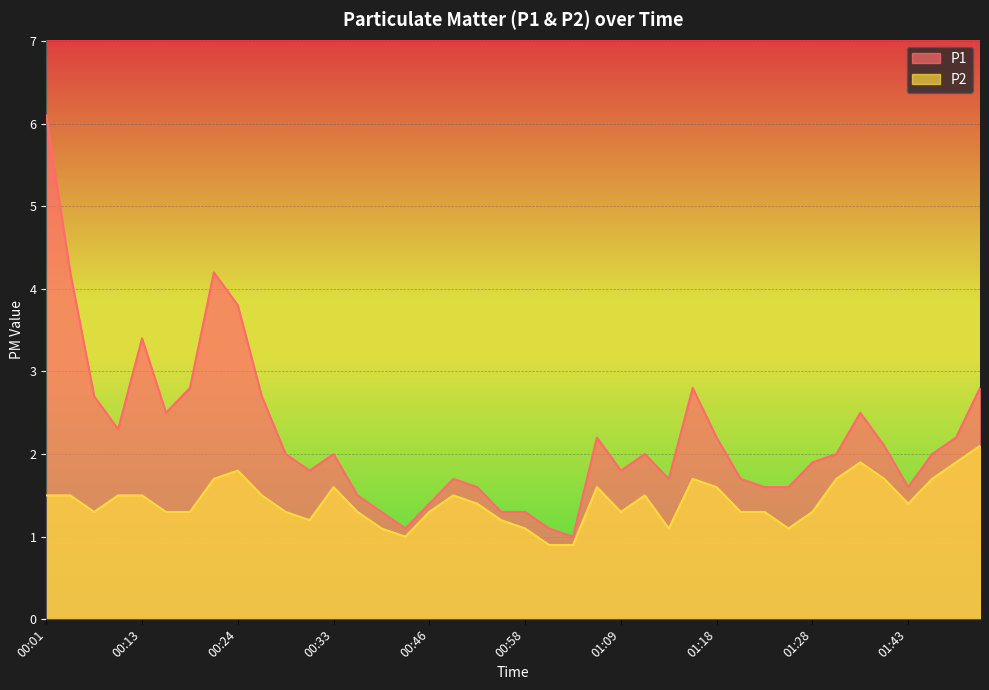

What is the difference between the highest and lowest values at 01:21?

0.4